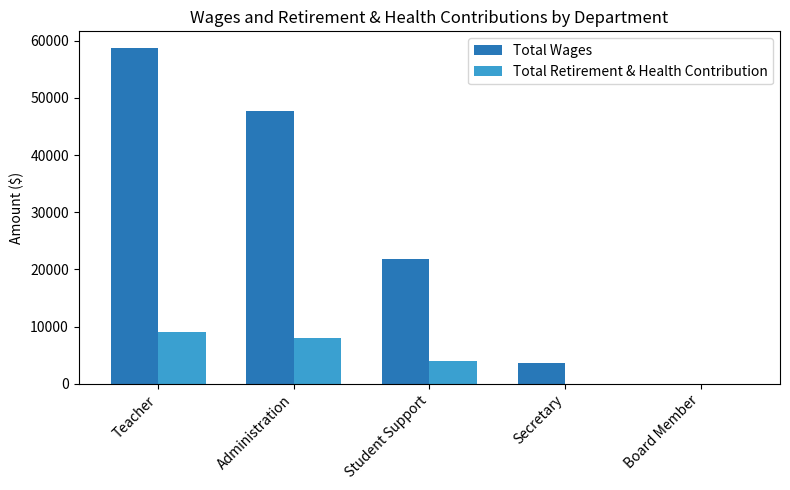

What is the total value across all series at Secretary?

3651